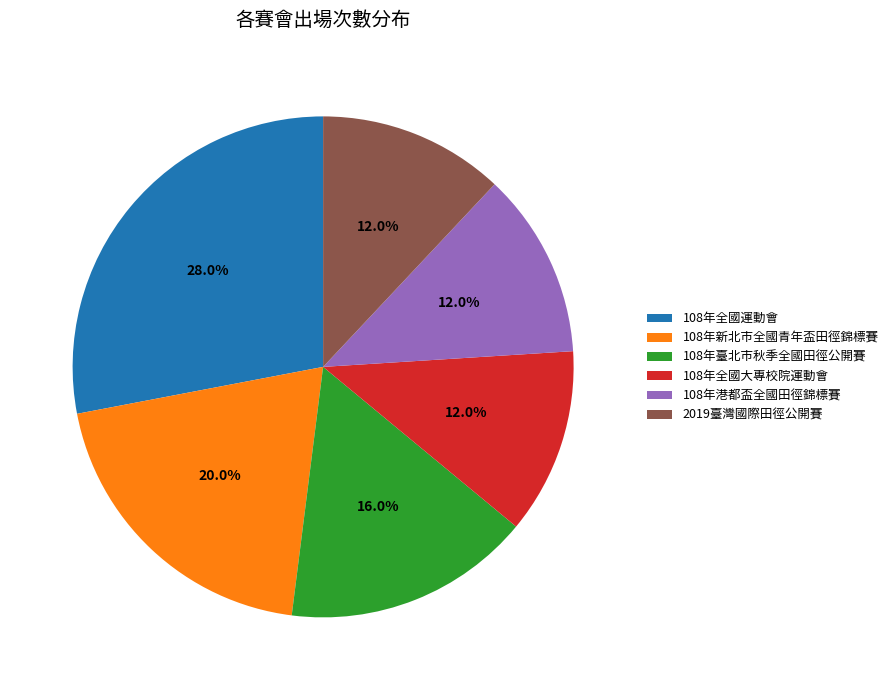

Count the number of slices in the pie.

6